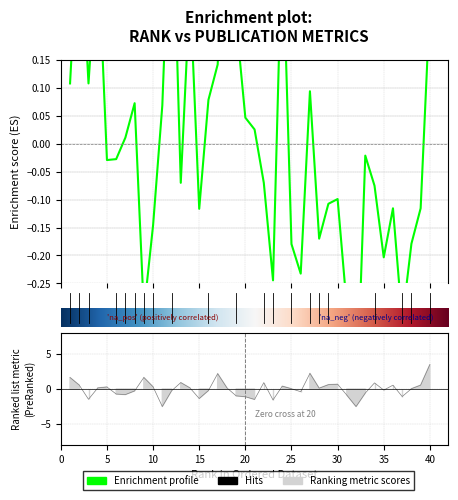

Is it true that %Female equals -0.4 at 16?

False